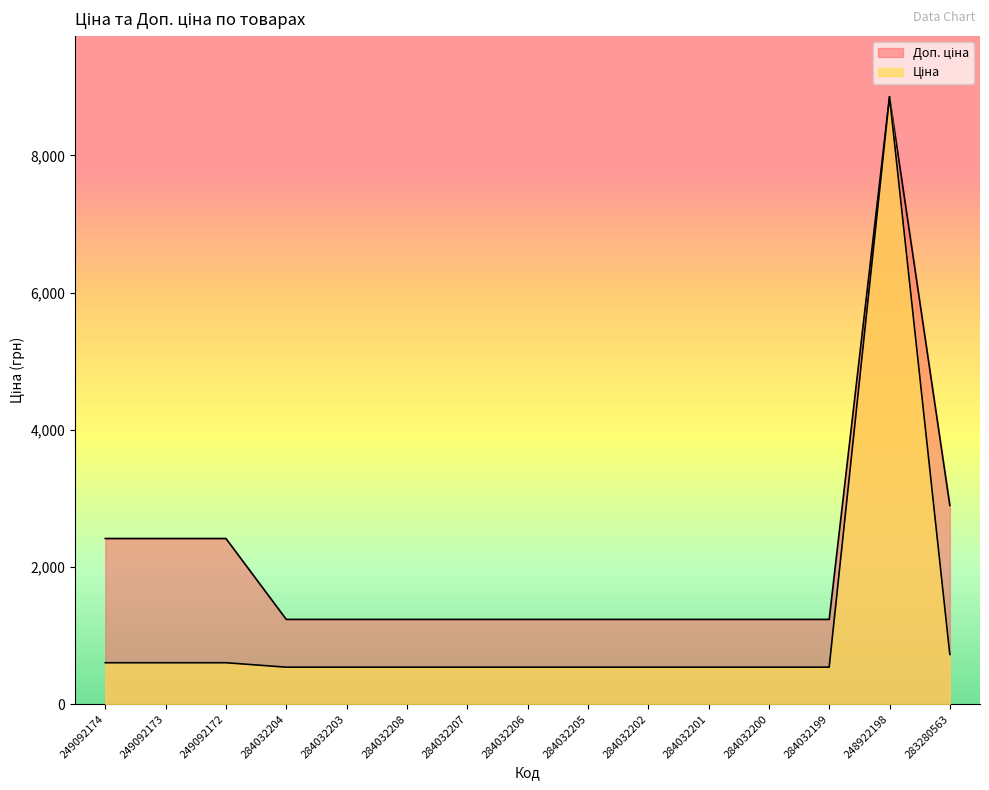

How many values in the Ціна series exceed 539?

5